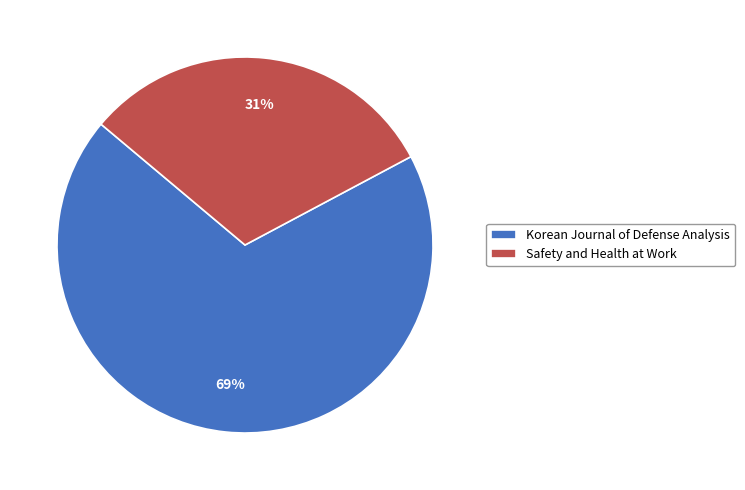

Count the number of slices in the pie.

2